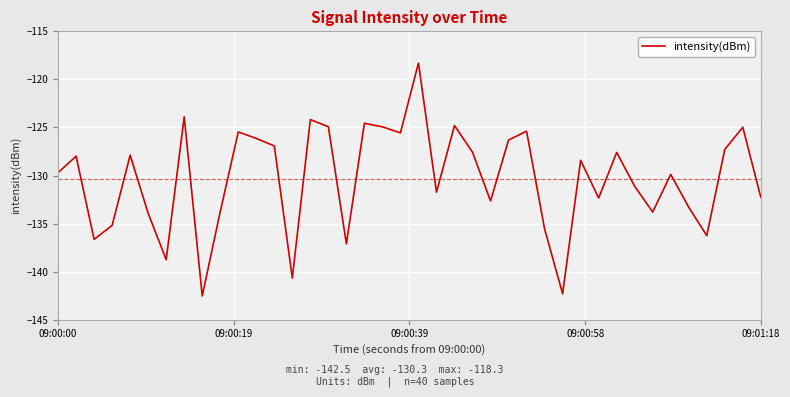

What is the difference between the maximum and minimum values?

24.2